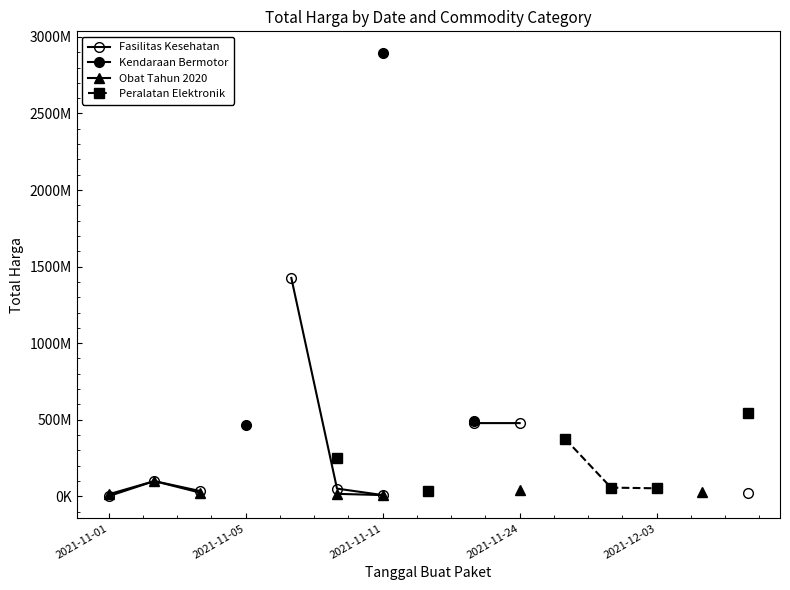

What is the spread (max minus min) of values at 2021-11-24?

433740800.0